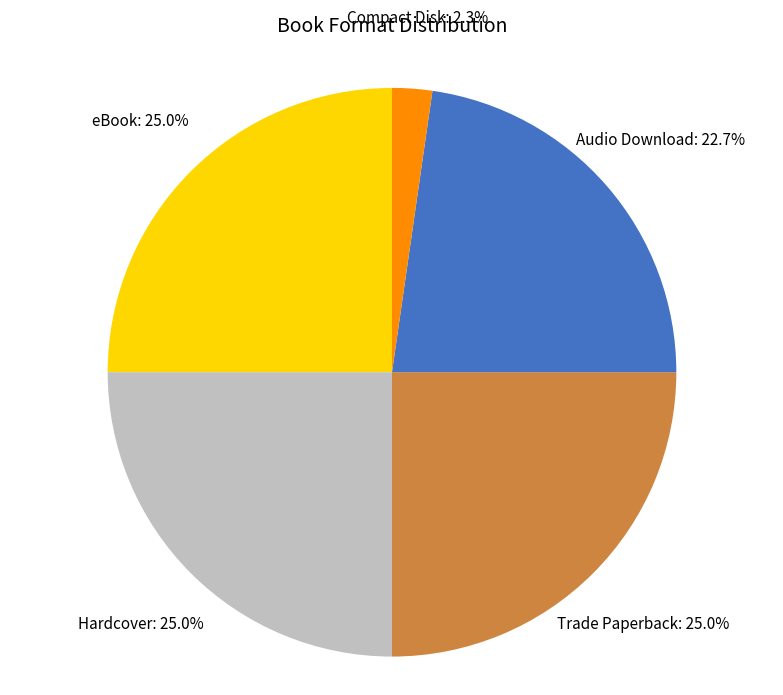

Is there a majority slice in this chart?

No